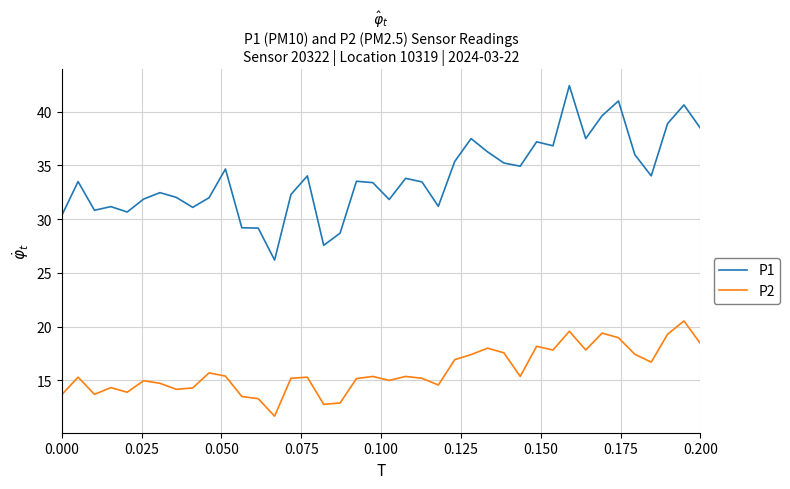

True or false: P1 and P2 cross at least once.

False